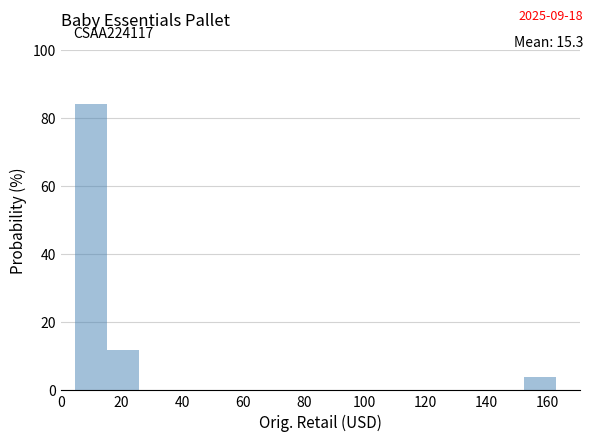

What is the height of the bar covering 4 to 16 on the x-axis? Neither the bar edges nor the heights are printed on the chart, so give them approximately, as read against the axes.

84